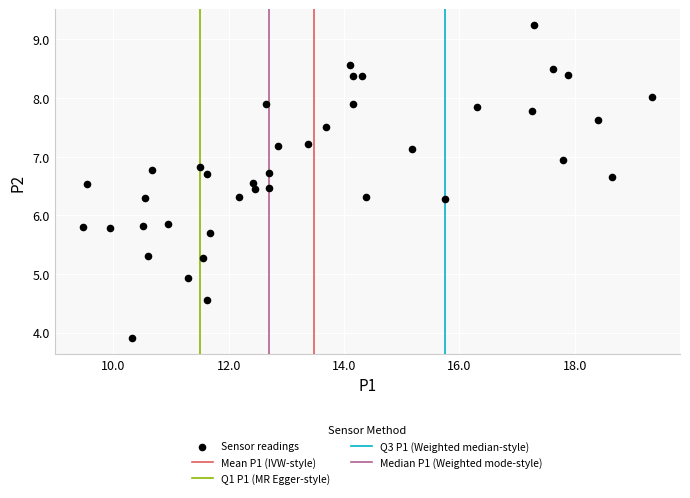

What is the range of X values (max minus min)?

9.8